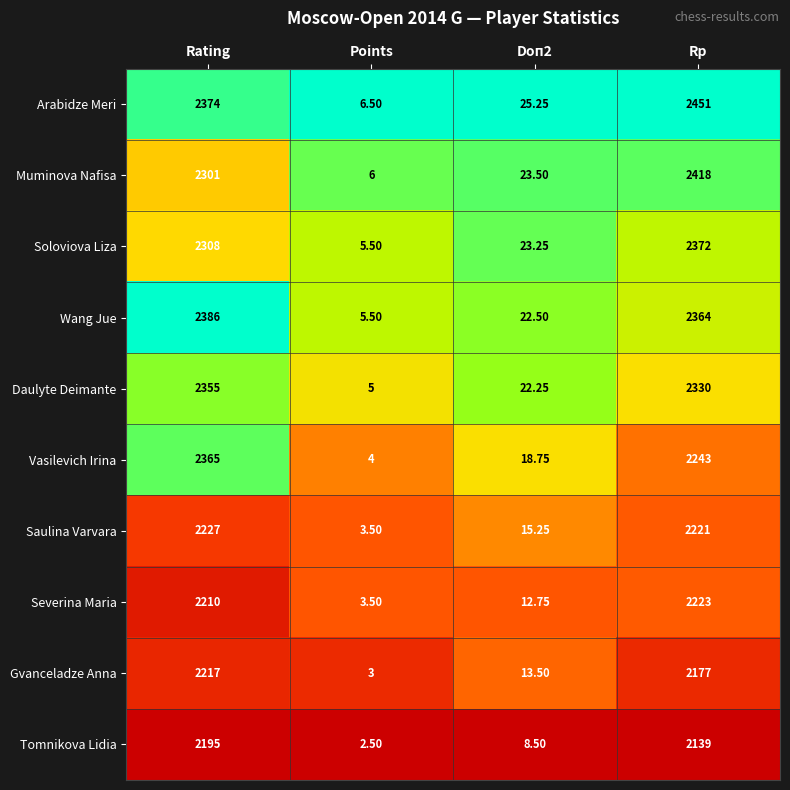

Which series changed the most between Rating and Rp?

Vasilevich Irina